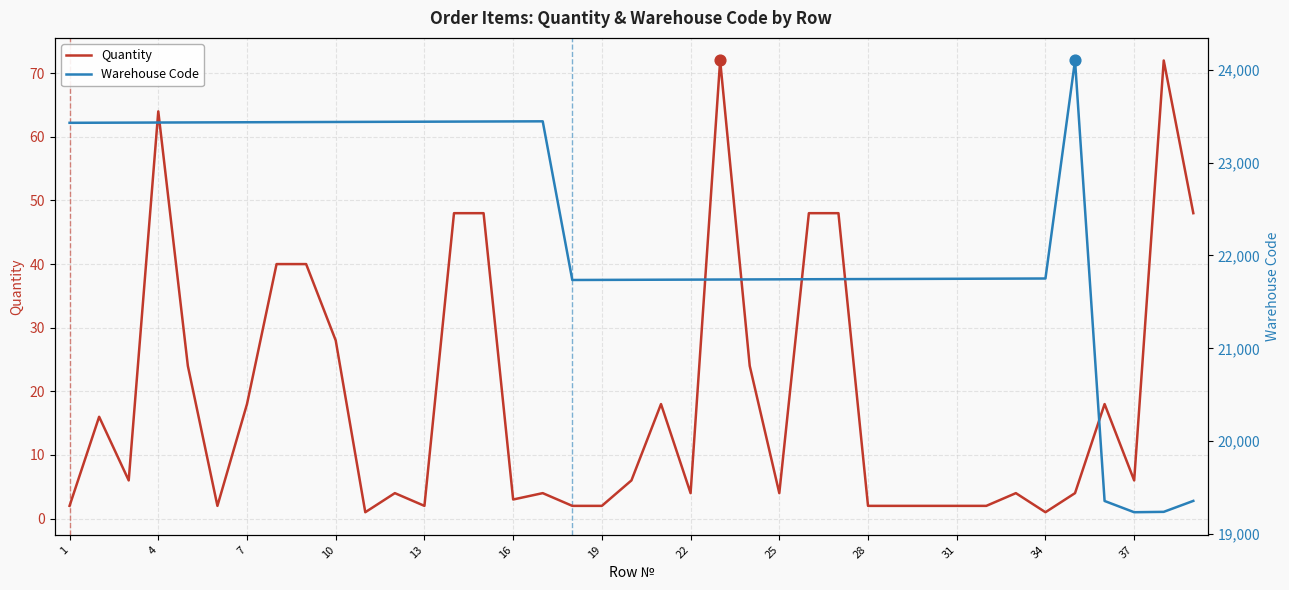

What are all the series names shown in the legend?

Quantity, Warehouse Code